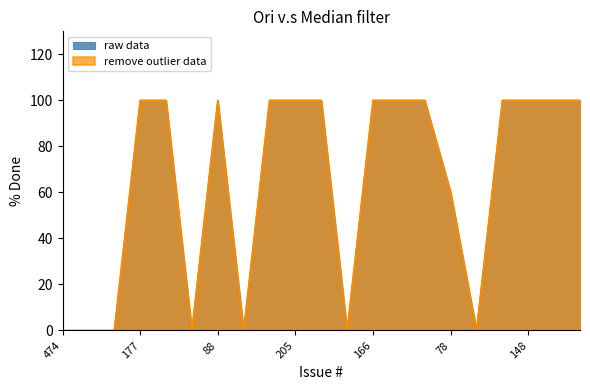

At which category does the chart reach its peak across all series?

177